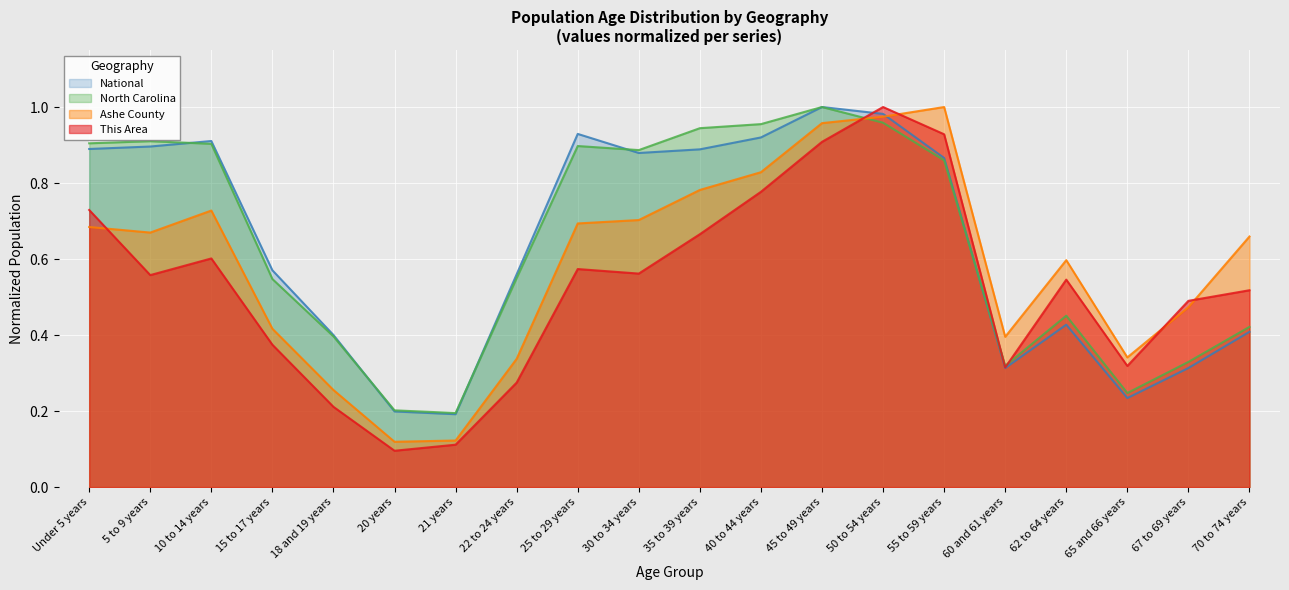

At which category is the sum across all series the highest?

50 to 54 years